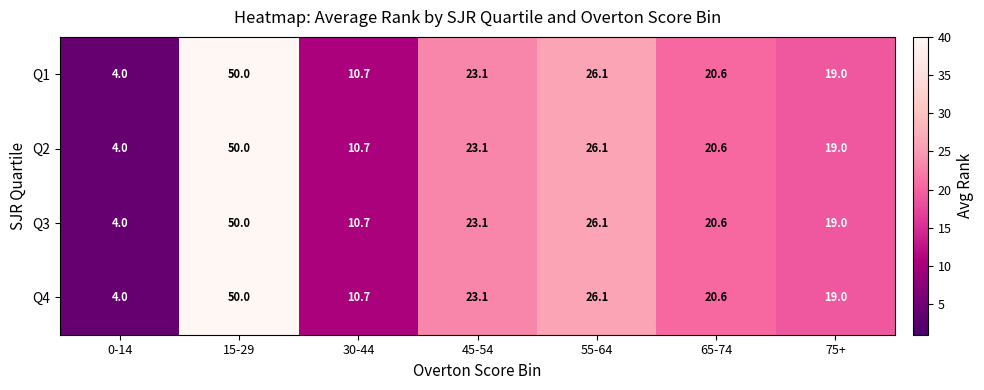

What is the approximate value of Q4 at 0-14?

4.0